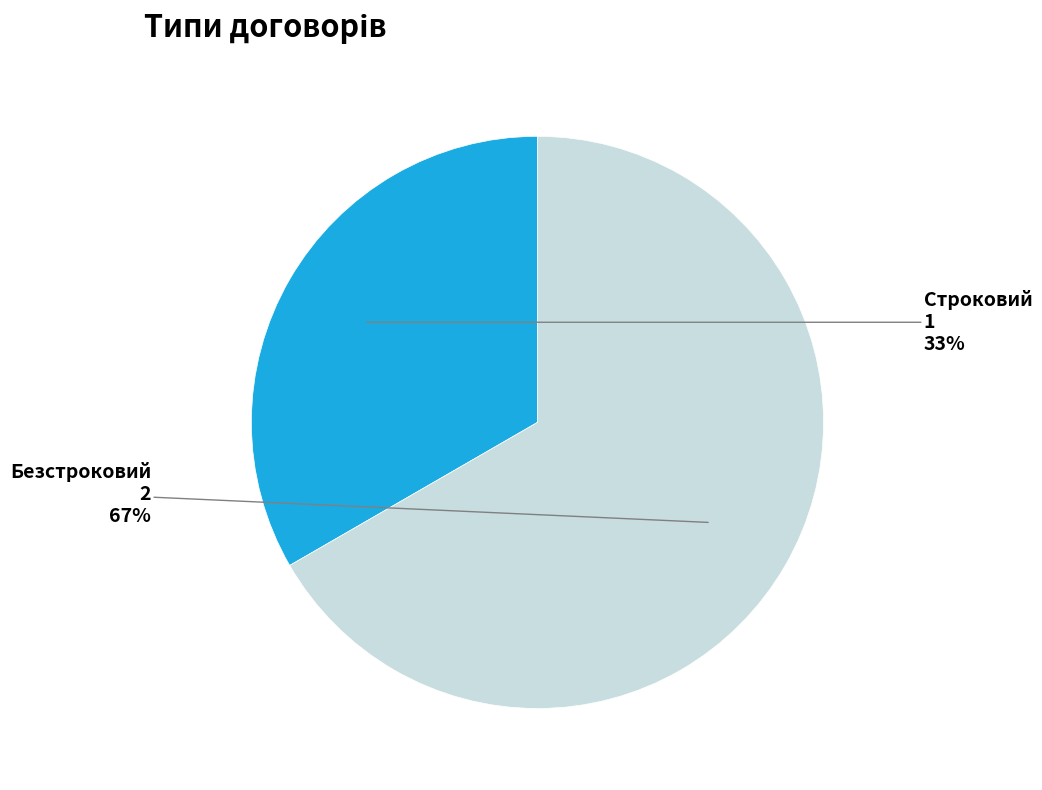

Count the number of slices in the pie.

2